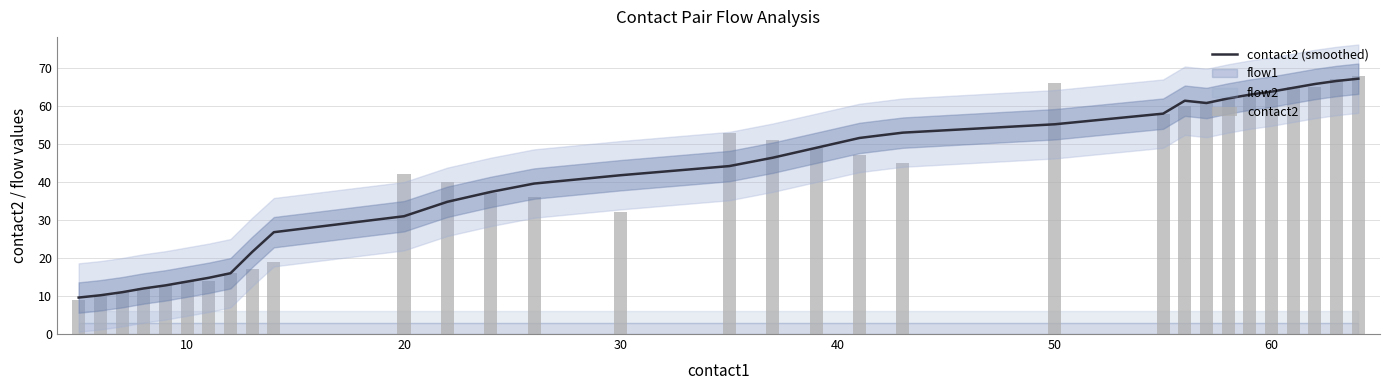

What is the difference between the highest and lowest values at 10?

0.2